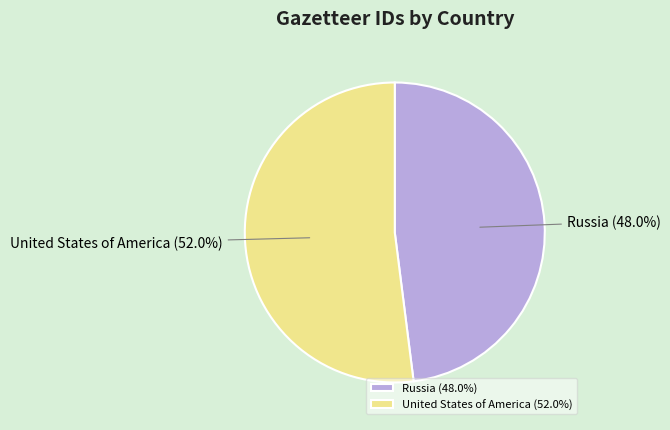

Approximately how many times larger is the value at United States of America compared to Russia?

1.1